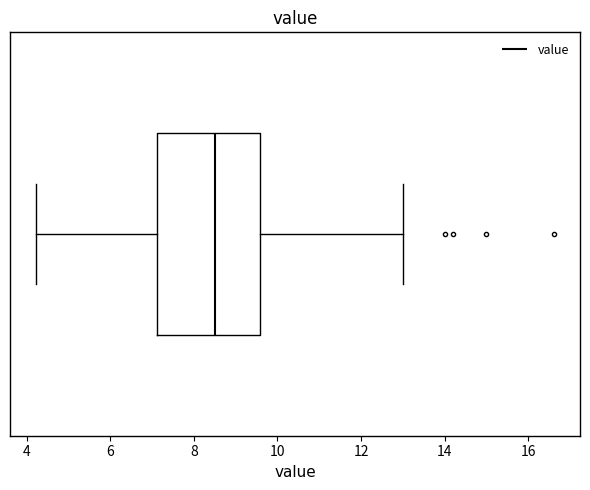

Where does the median line of the box sit on the x-axis? The values are not printed on the chart, so give them approximately, as read against the axis.

8.6